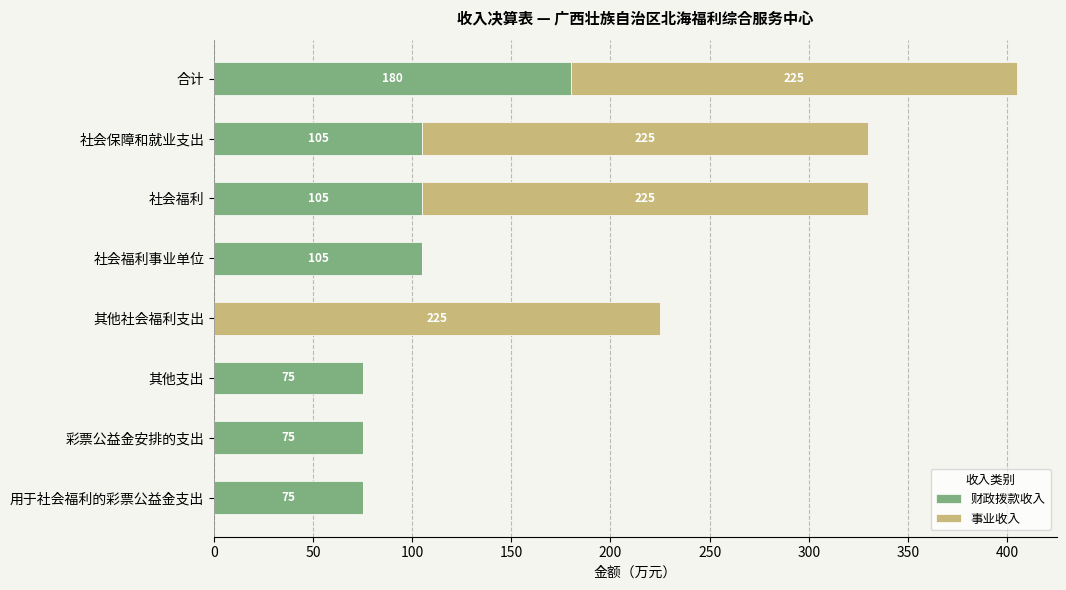

What is the total value across all series at 社会福利?

330.0